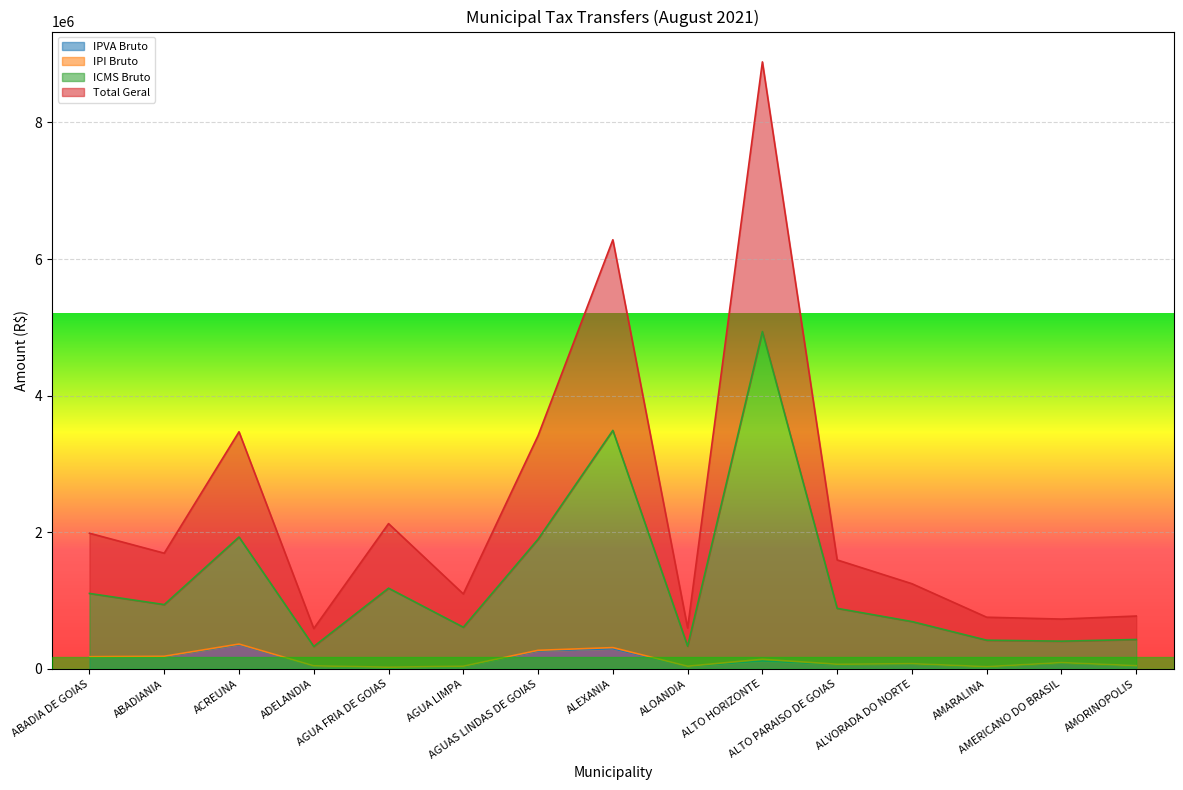

True or false: IPI Bruto and IPVA Bruto cross at least once.

False